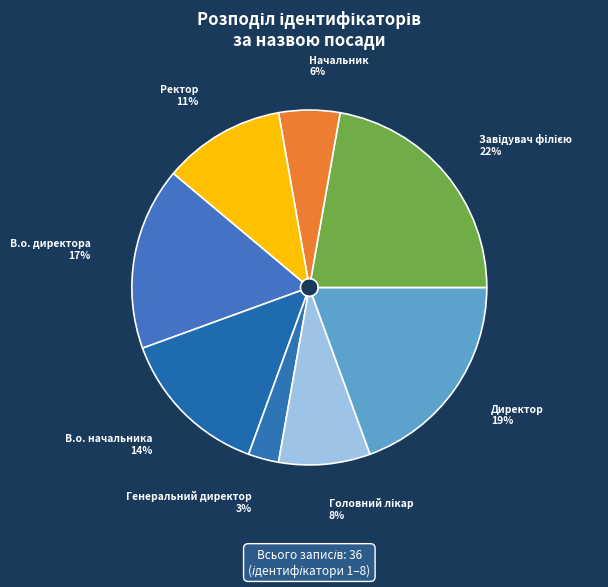

To the nearest percent, what is the difference between the В.о. начальника and В.о. директора slice percentages?

3%